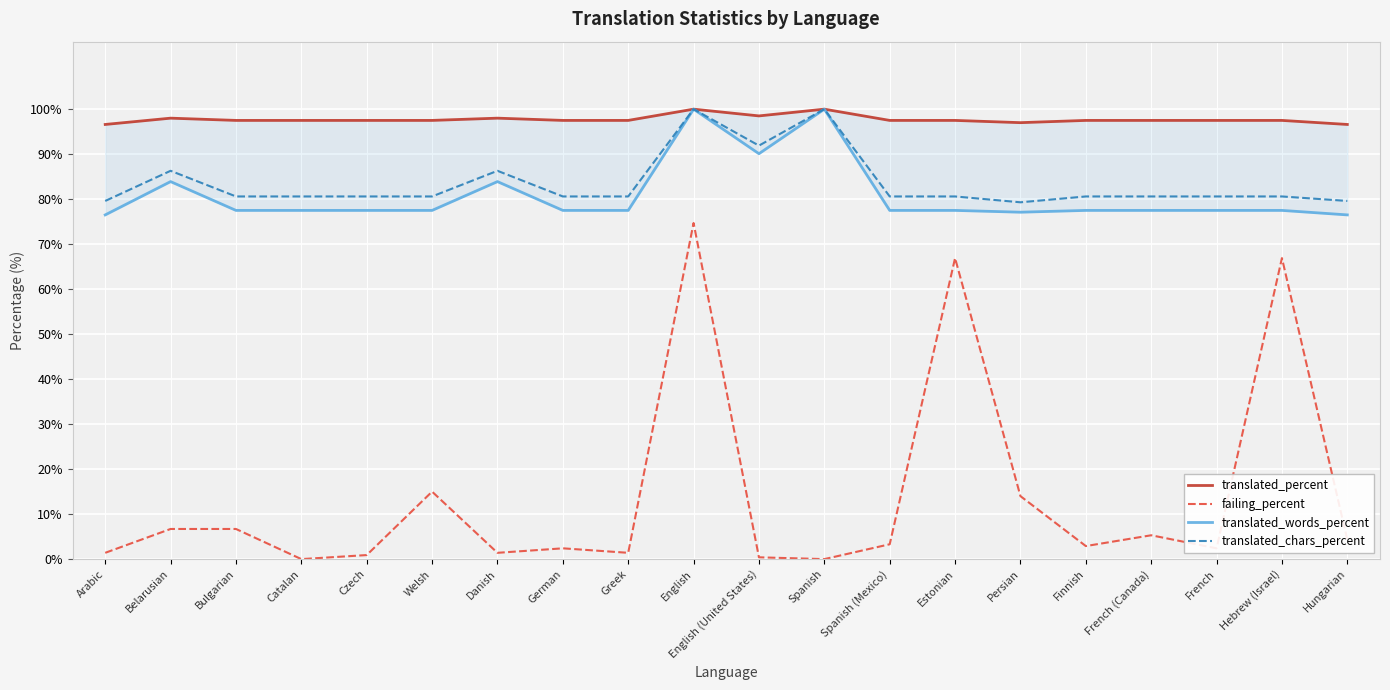

Which series has the largest range (max minus min)?

failing_percent